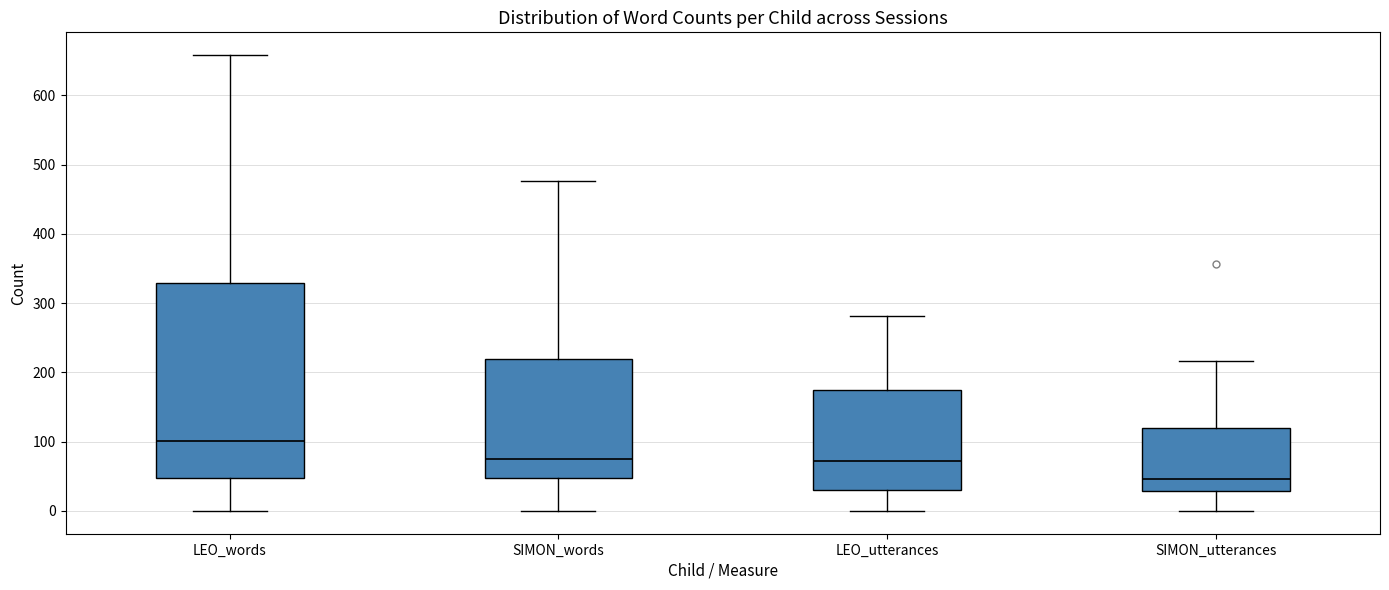

Reading left to right, read every box against the y-axis: the position of its median line, the range the box covers, and the ends of its whiskers. The values are not printed on the chart, so give them approximately, as read against the axis.

LEO_words: median 100, box 50 to 330, whiskers 0 to 660
SIMON_words: median 80, box 50 to 220, whiskers 0 to 480
LEO_utterances: median 70, box 30 to 170, whiskers 0 to 280
SIMON_utterances: median 50, box 30 to 120, whiskers 0 to 220